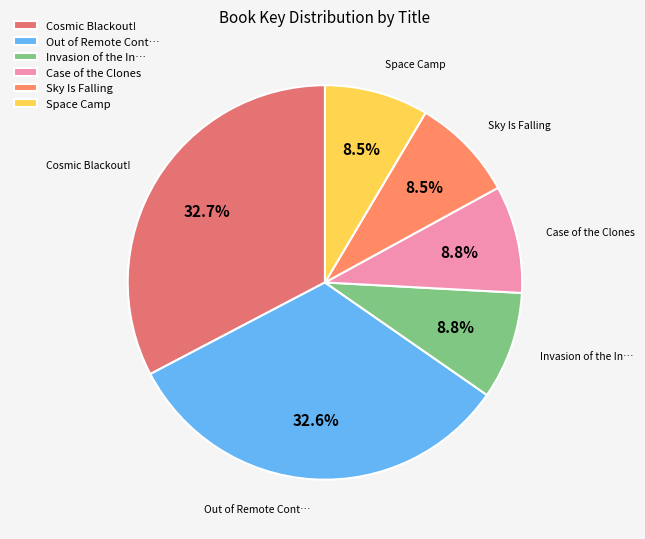

Combined, do Case of the Clones and Out of Remote Cont… account for over 50%?

No